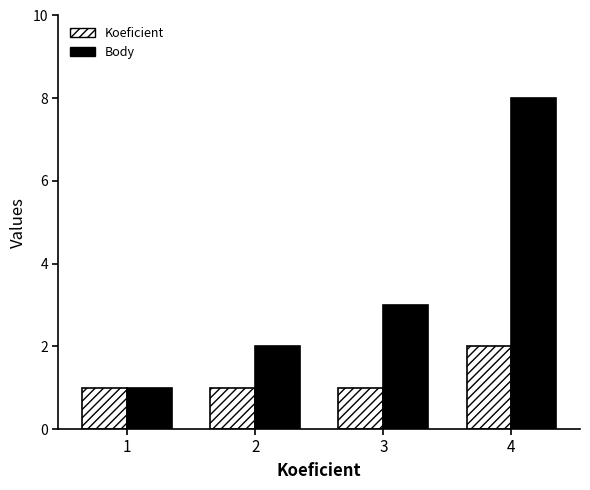

Which category has the lowest value in the Body series?

1